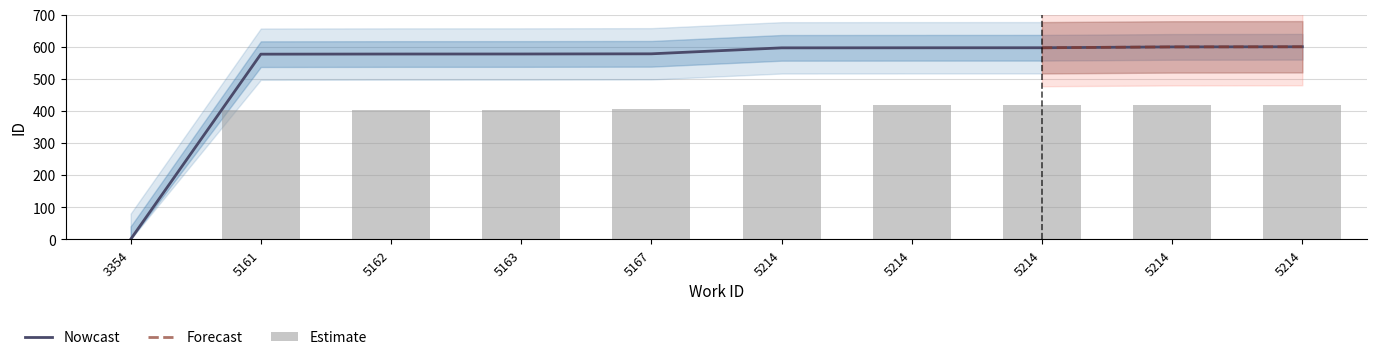

True or false: the data shows 343.5 at 5214.

False